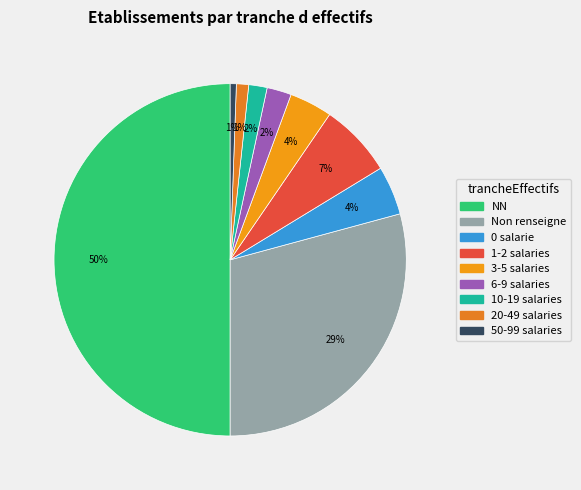

To the nearest percent, what is the average slice percentage?

11%